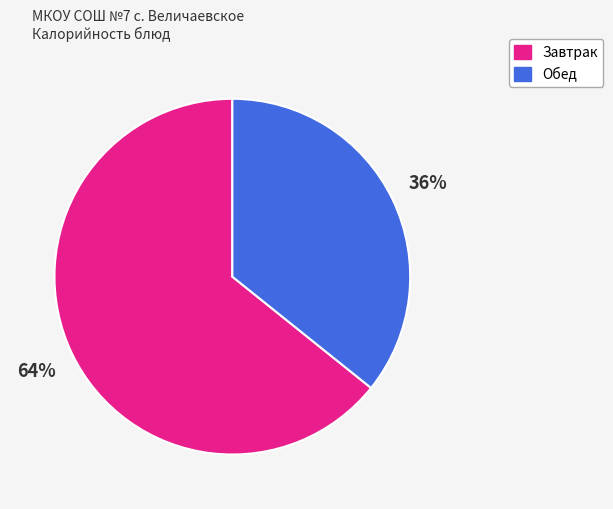

True or false: Завтрак accounts for 64% of the total.

True